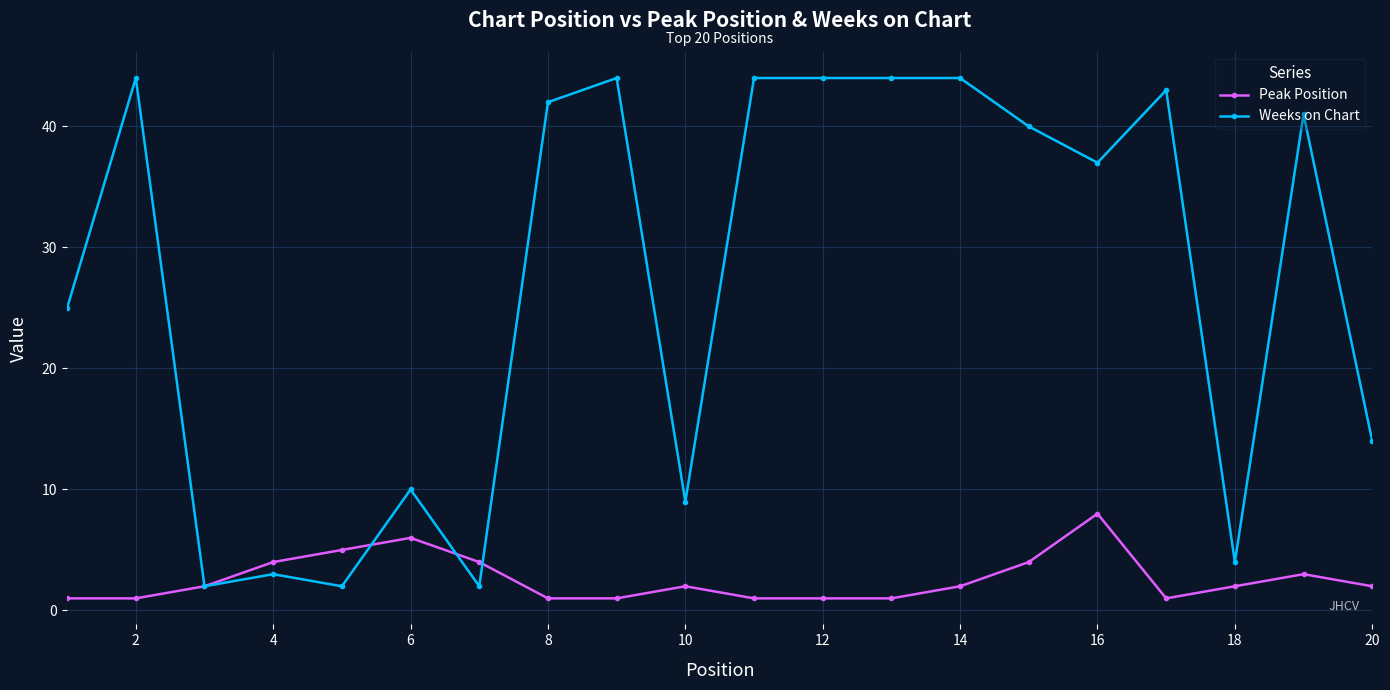

Which series has the largest total across all categories?

Weeks on Chart